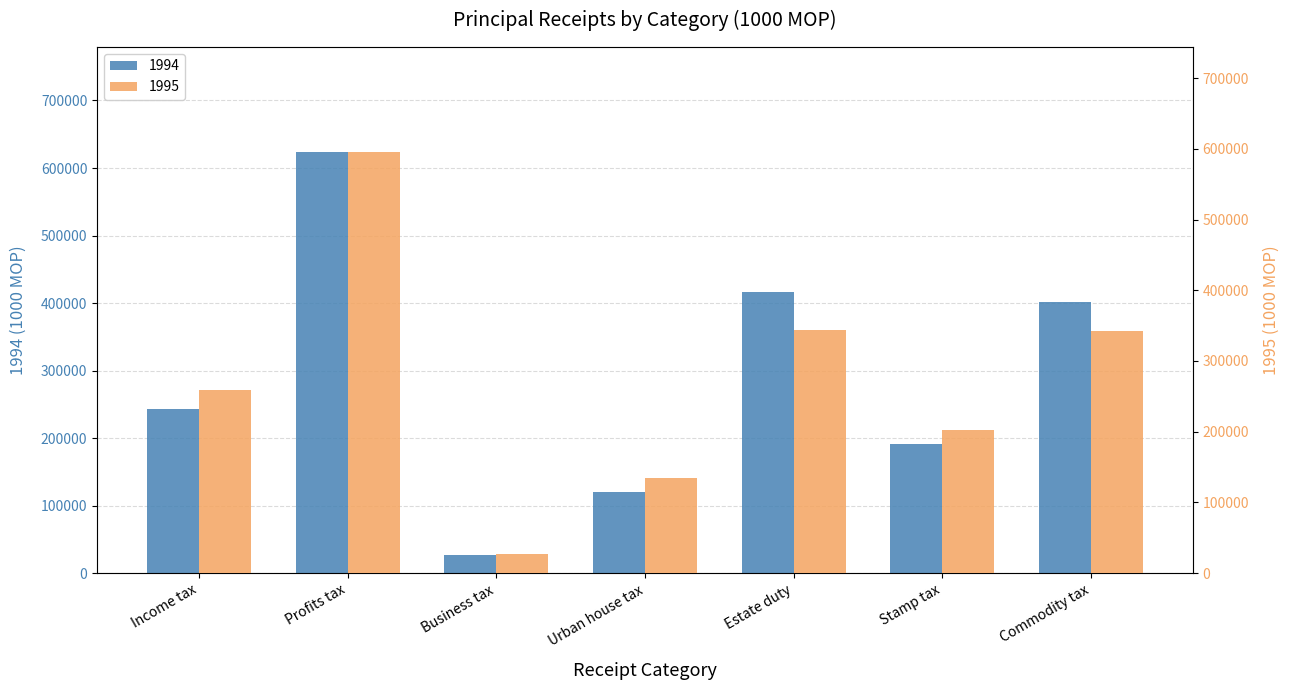

Which category has the highest value in the 1994 series?

Profits tax